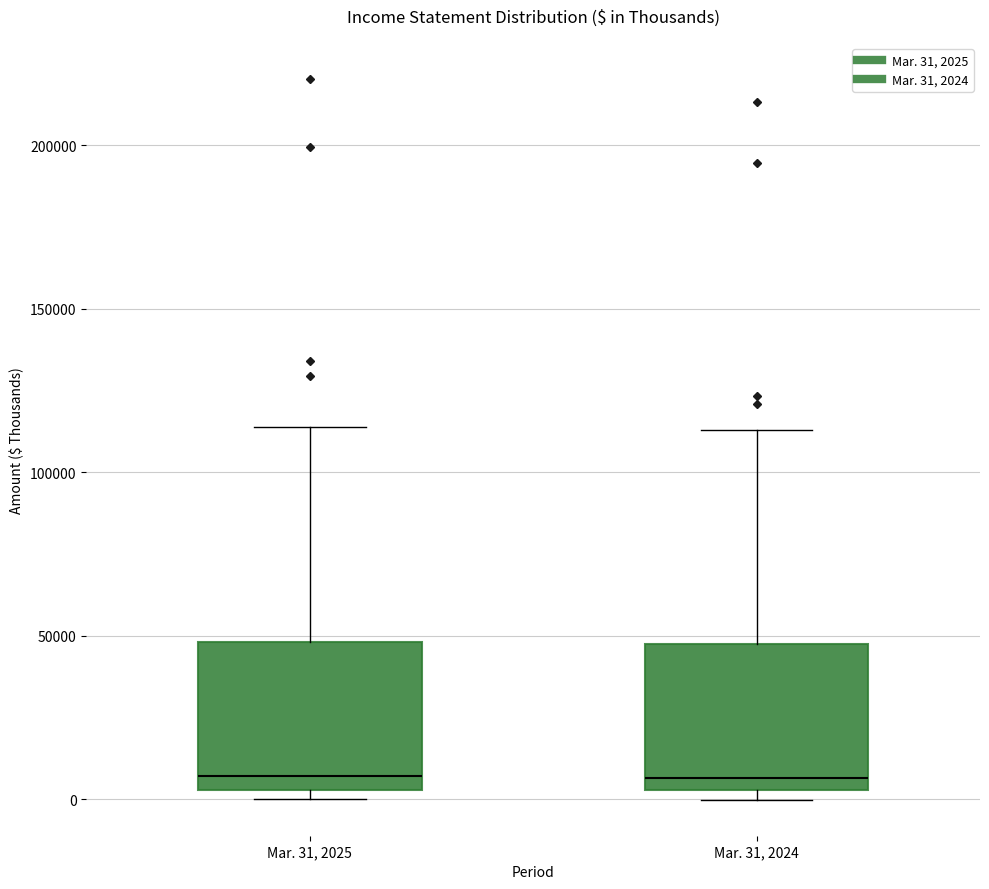

Where is the lower edge of the box for Mar. 31, 2024 on the y-axis? The values are not printed on the chart, so give them approximately, as read against the axis.

5000